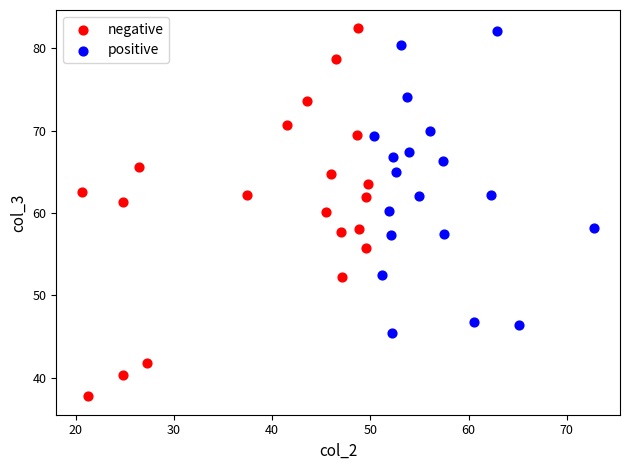

Which series has the largest Y range (max minus min)?

negative